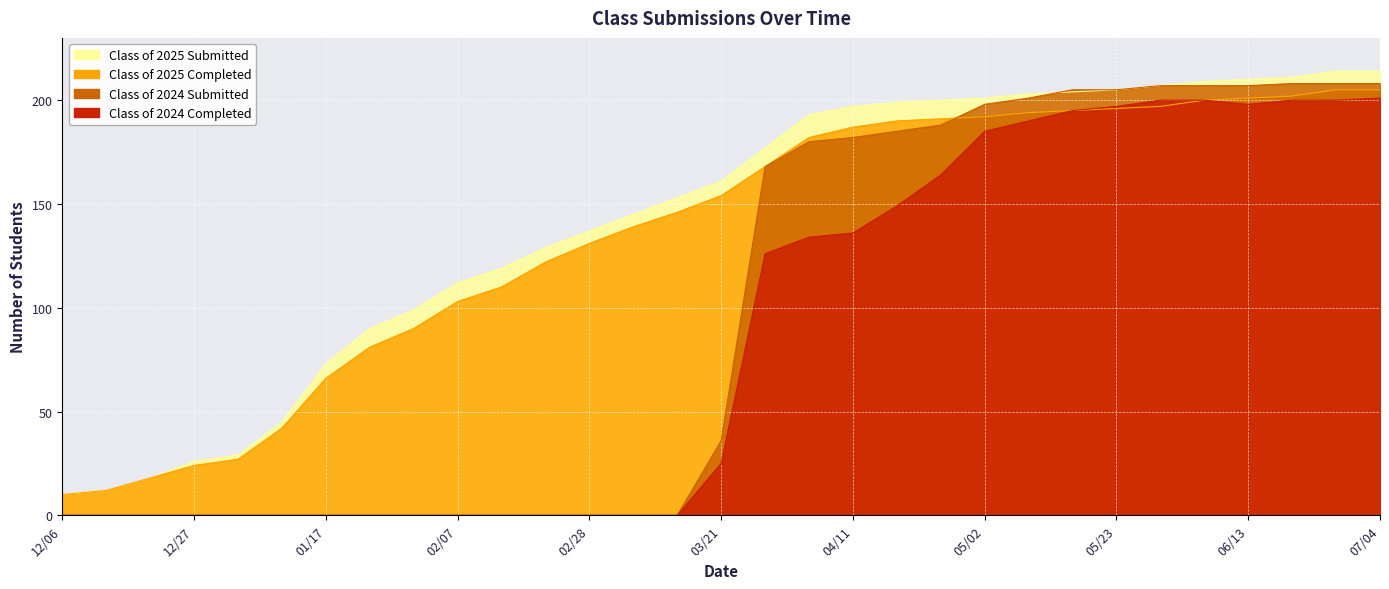

How many intersections are there between Class of 2024 Submitted and Class of 2025 Submitted?

1